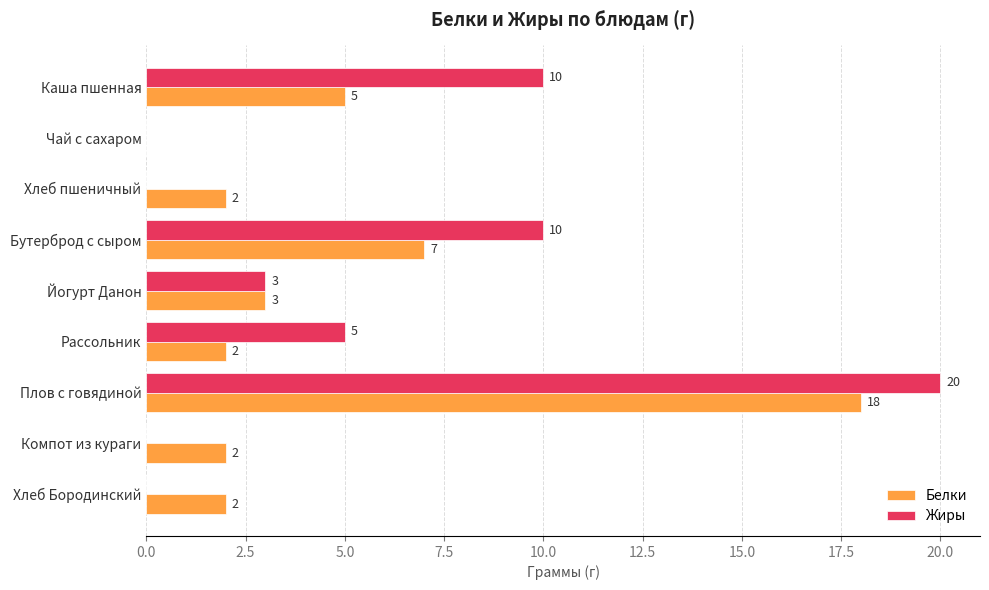

The Жиры series shows 1 at Рассольник. True or false?

False